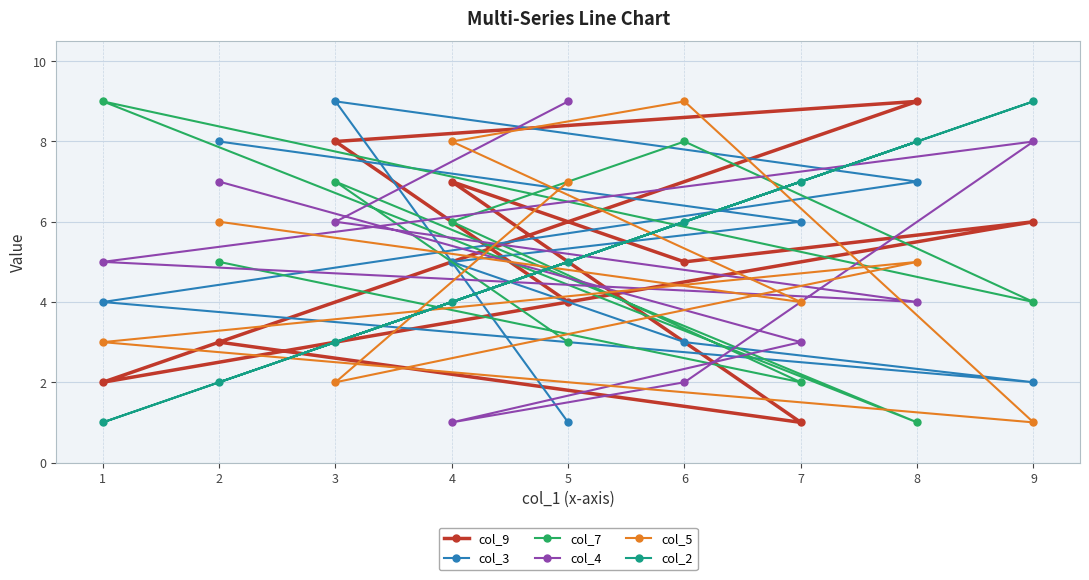

Rank the series at 9 from lowest to highest value.

col_5, col_3, col_7, col_9, col_4, col_2